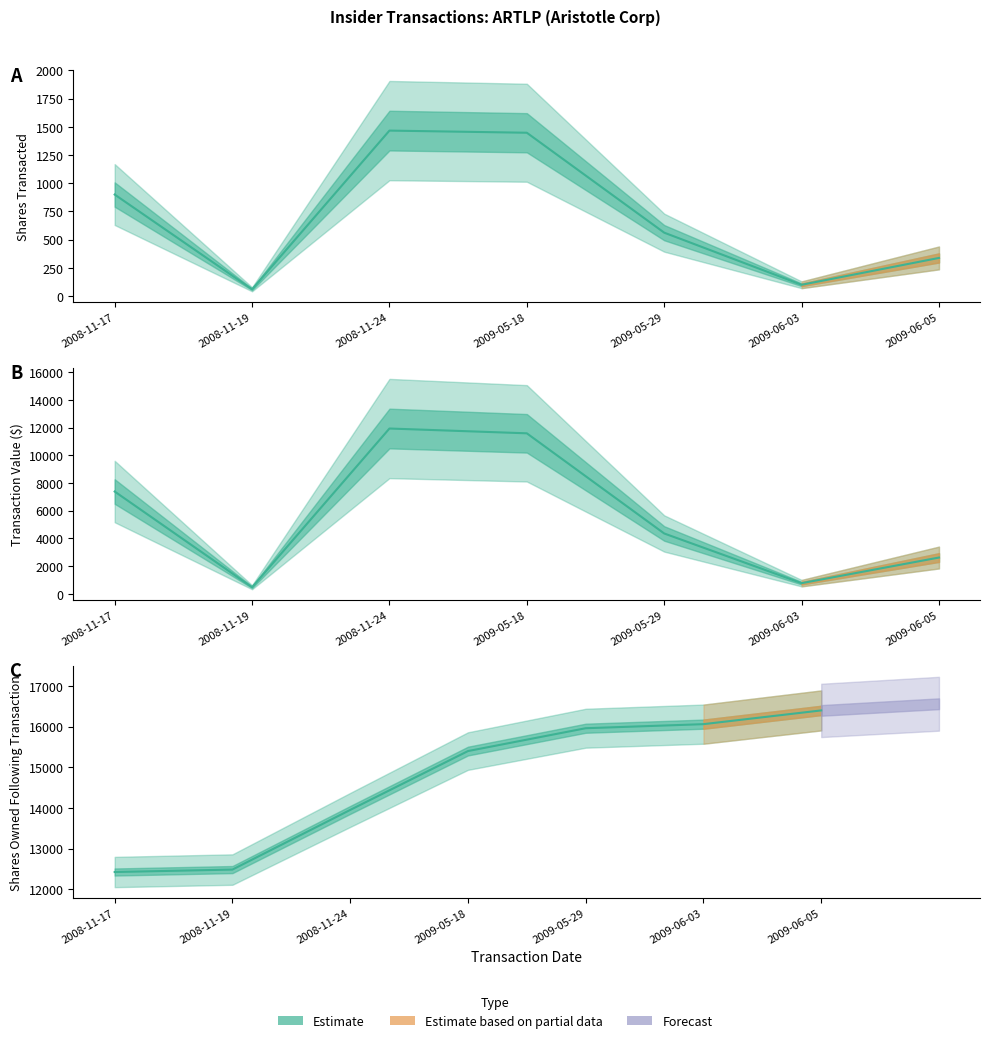

What is the label of the 7th point from the left?

2009-06-05